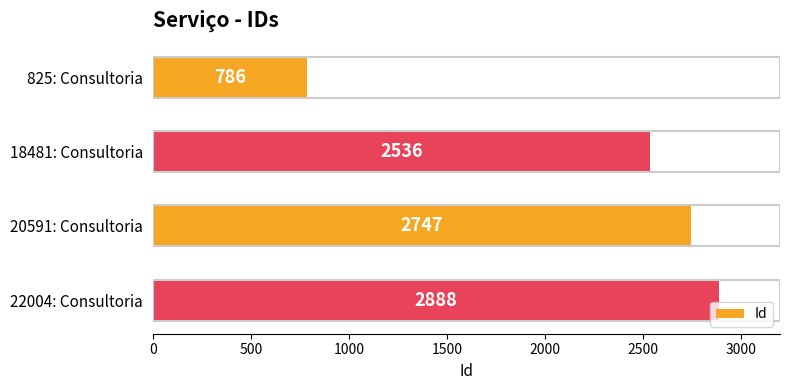

What is the difference between the values at 825: Consultoria and 22004: Consultoria?

2102